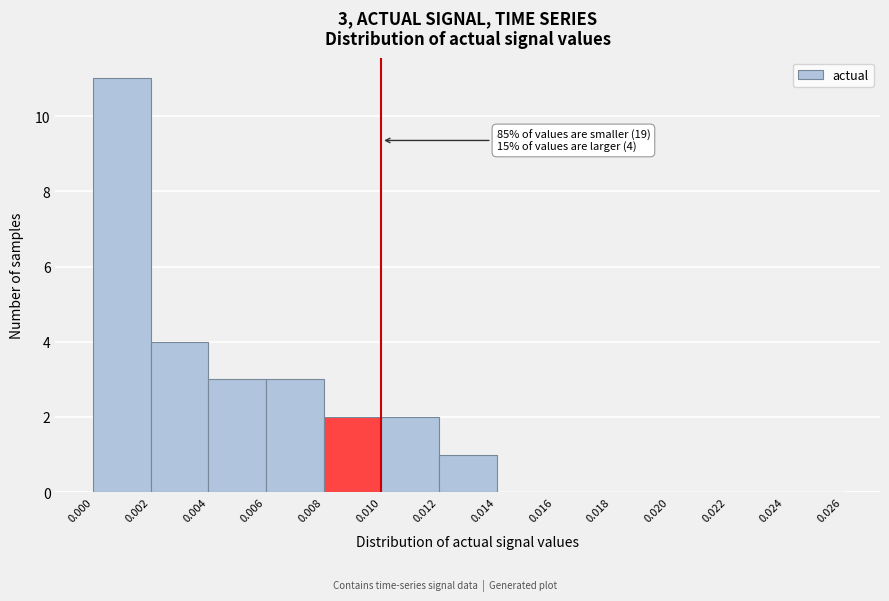

Which range on the x-axis has the tallest bar?

0.000 to 0.002